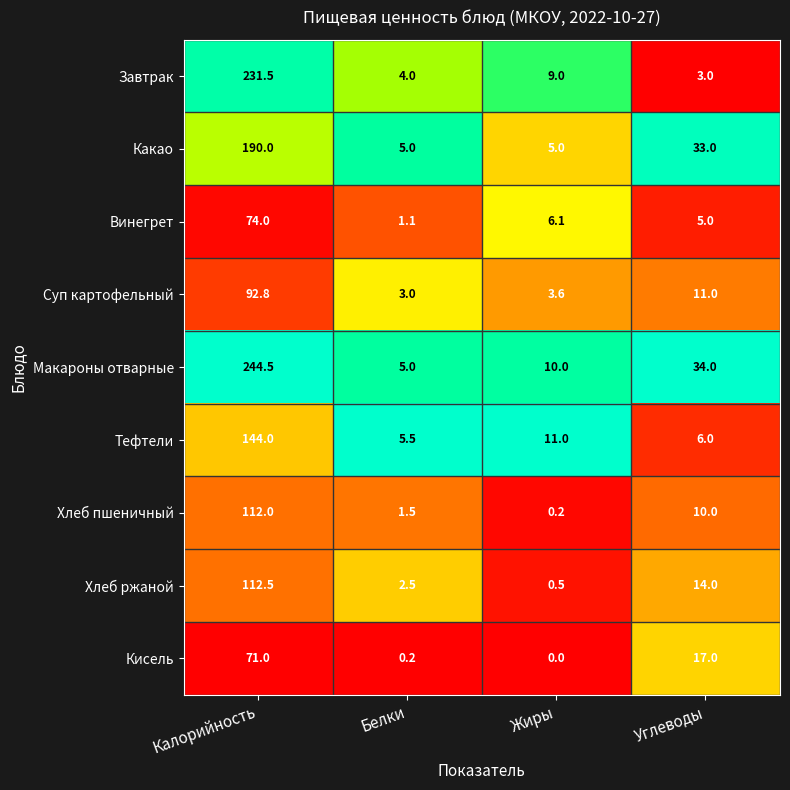

The Кисель series shows 71.0 at Калорийность. True or false?

True